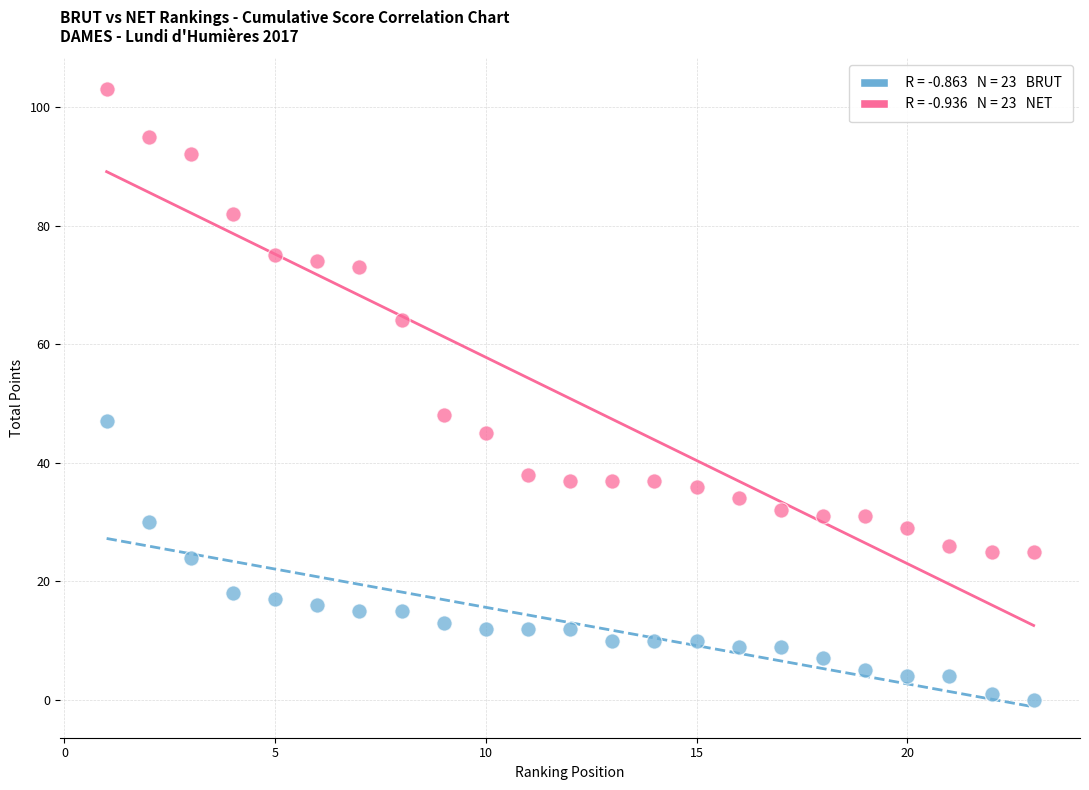

Across all data points, what is the range of Y values (max minus min)?

103